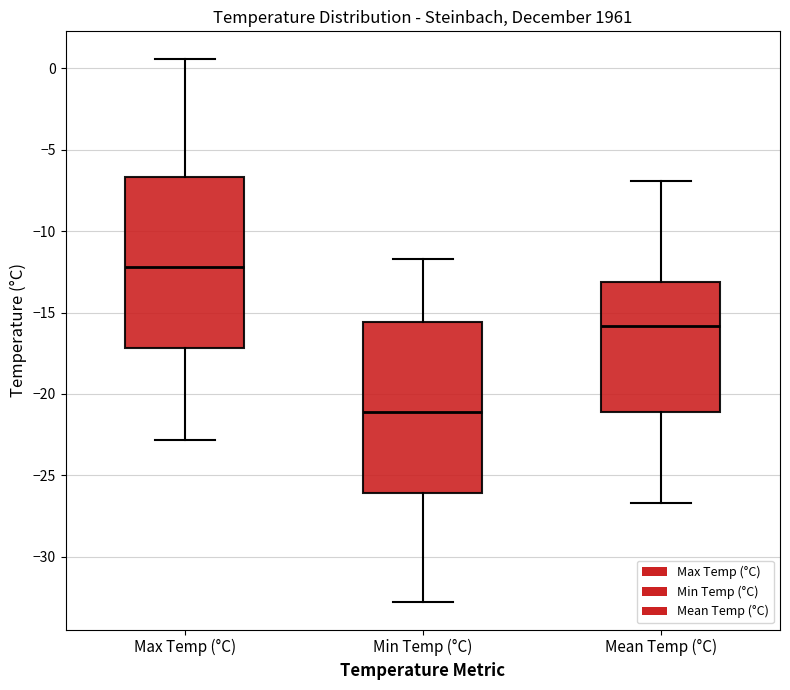

Reading left to right, transcribe this box plot: for each box, give where its median line is, the range the box spans, and where its two whiskers end, as read against the y-axis. The values are not printed on the chart, so give them approximately, as read against the axis.

Max Temp (°C): median -12.0, box -17.0 to -6.5, whiskers -23.0 to 0.5
Min Temp (°C): median -21.0, box -26.0 to -15.5, whiskers -33.0 to -11.5
Mean Temp (°C): median -16.0, box -21.0 to -13.0, whiskers -26.5 to -7.0